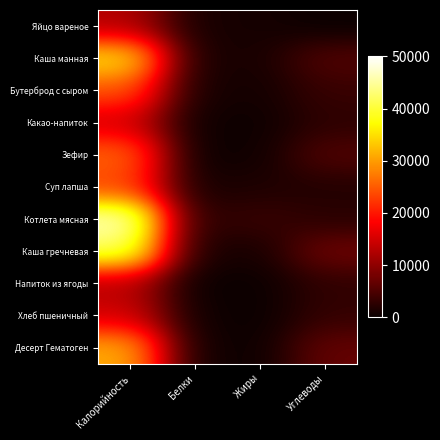

At how many categories does at least one series exceed 33609?

1